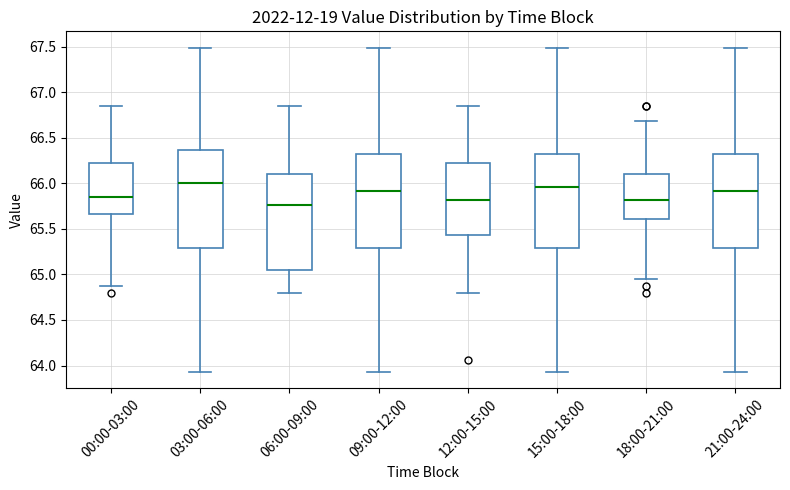

Where does the upper whisker of the box for 12:00-15:00 end on the y-axis? The values are not printed on the chart, so give them approximately, as read against the axis.

66.85